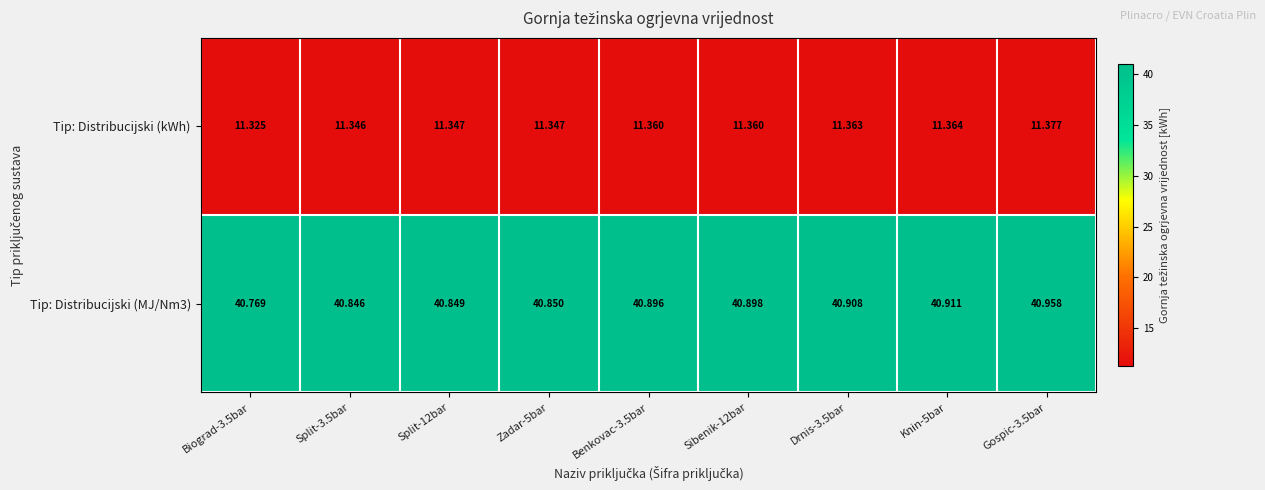

Is the value of Tip: Distribucijski (MJ/Nm3) at Knin-5bar greater than the value of Tip: Distribucijski (kWh) at Sibenik-12bar?

Yes